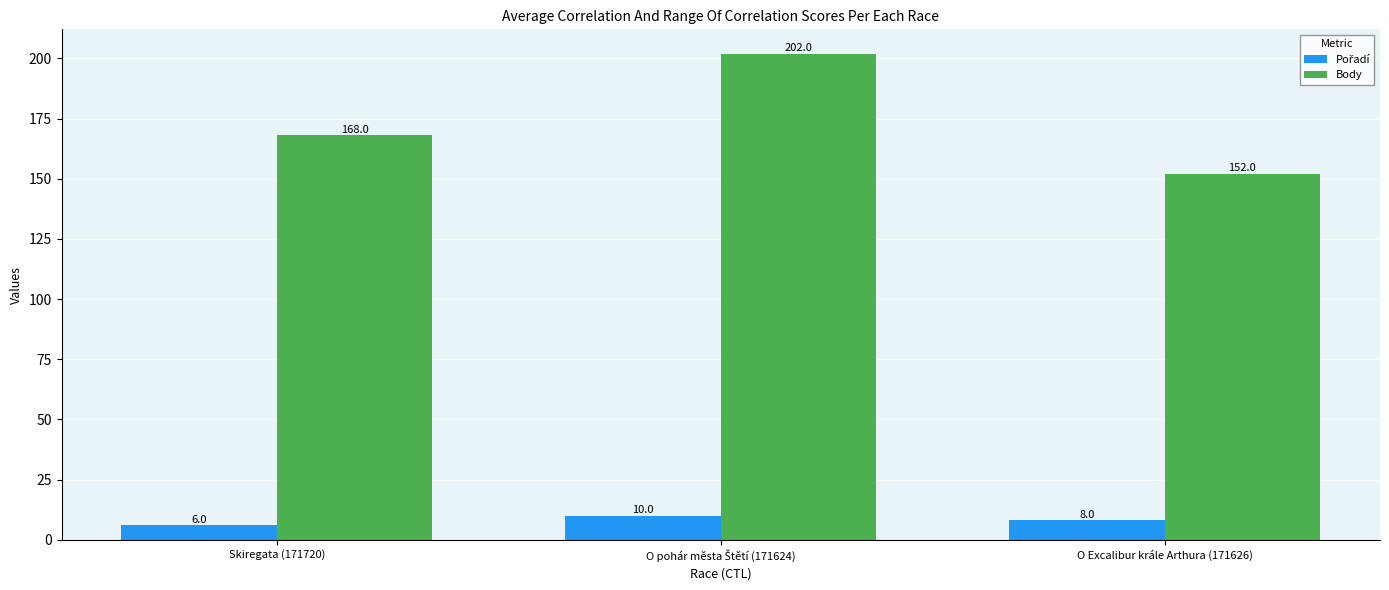

How many Body values are between 152 and 202?

3